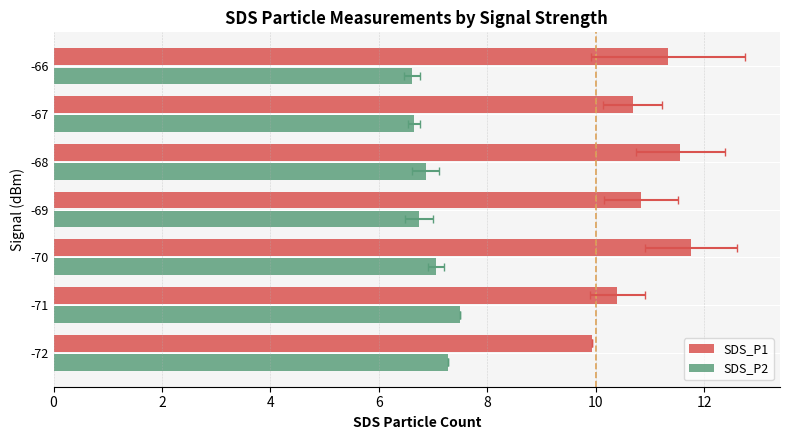

Rank the series at -66 from highest to lowest value.

SDS_P1, SDS_P2